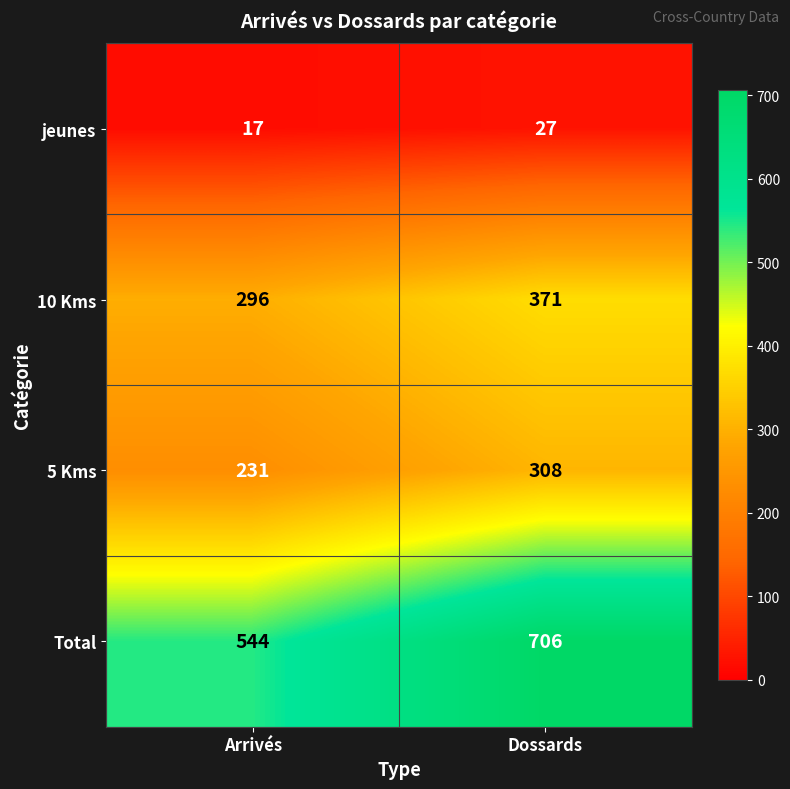

What is the average value of the Total series?

625